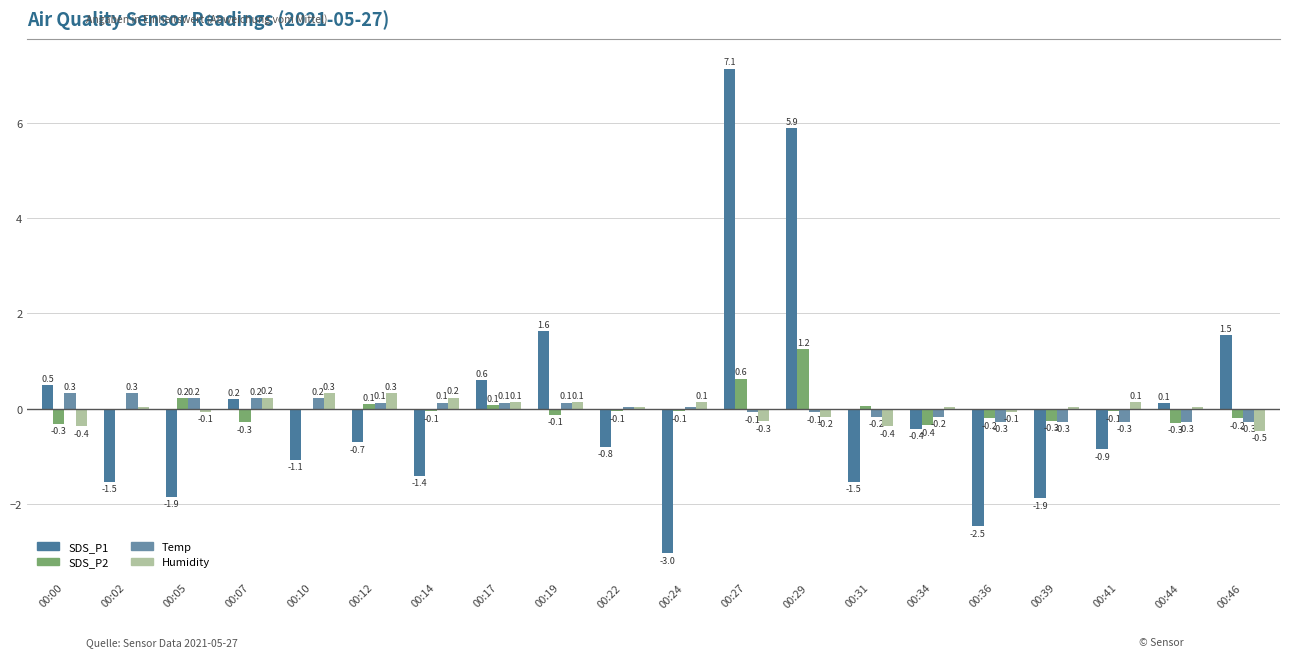

Reading right to left, list all the values displayed in this chart.

SDS_P1: 1.5	0.1	-0.9	-1.9	-2.5	-0.4	-1.5	5.9	7.1	-3.0	-0.8	1.6	0.6	-1.4	-0.7	-1.1	0.2	-1.9	-1.5	0.5
SDS_P2: -0.2	-0.3	-0.1	-0.3	-0.2	-0.4	0.0	1.2	0.6	-0.1	-0.1	-0.1	0.1	-0.1	0.1	-0.0	-0.3	0.2	-0.0	-0.3
Temp: -0.3	-0.3	-0.3	-0.3	-0.3	-0.2	-0.2	-0.1	-0.1	0.0	0.0	0.1	0.1	0.1	0.1	0.2	0.2	0.2	0.3	0.3
Humidity: -0.5	0.0	0.1	0.0	-0.1	0.0	-0.4	-0.2	-0.3	0.1	0.0	0.1	0.1	0.2	0.3	0.3	0.2	-0.1	0.0	-0.4